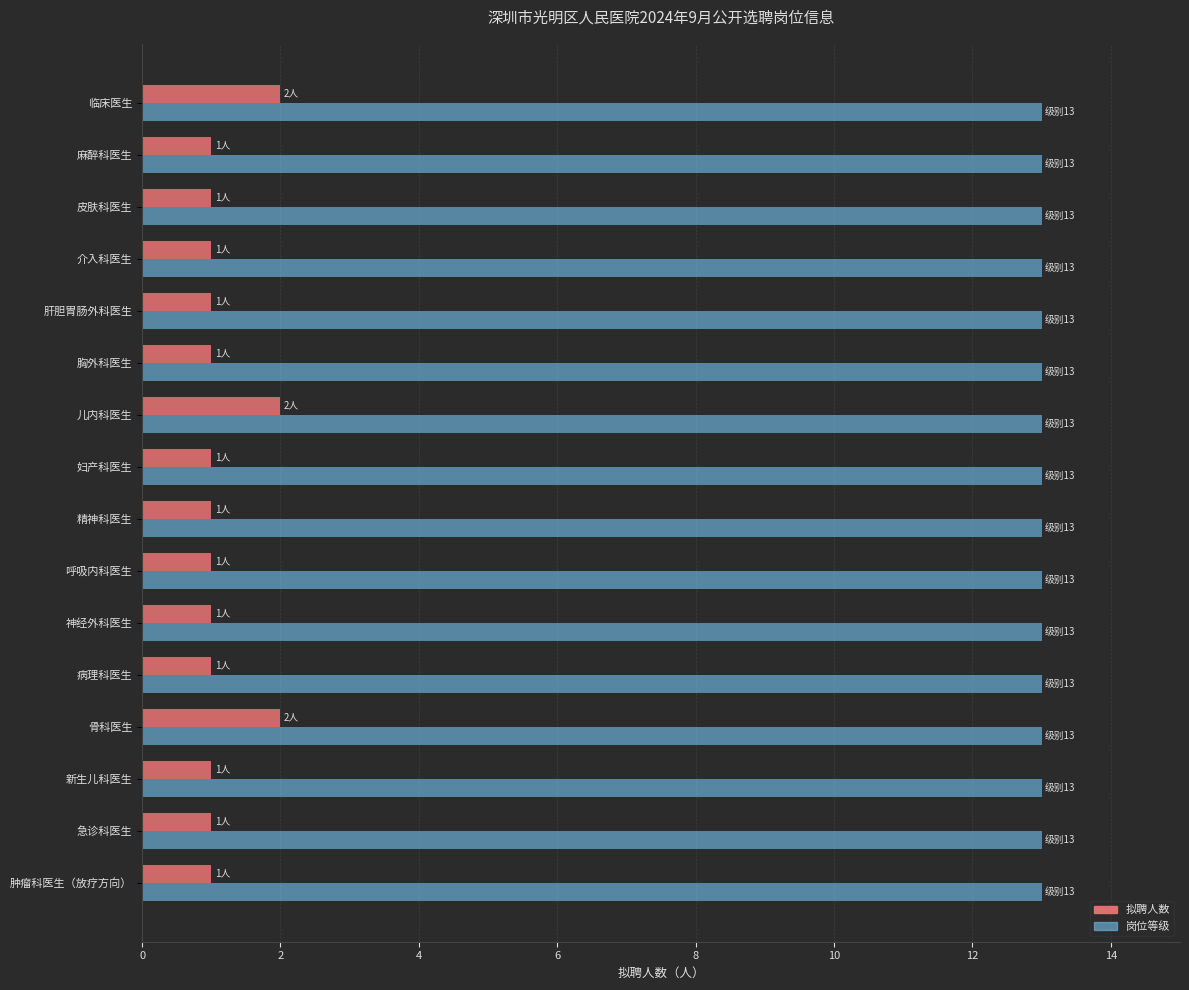

What is the greatest value displayed?

13